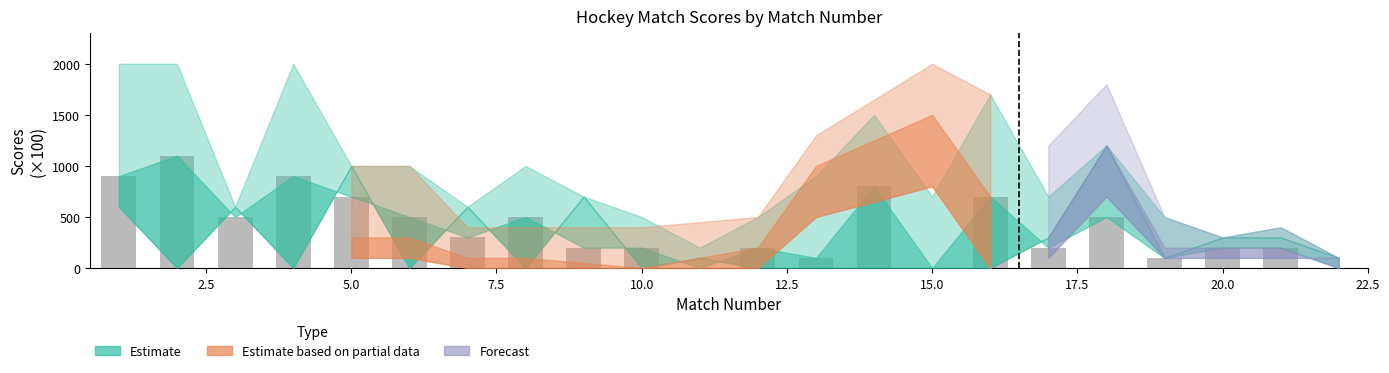

What is the greatest value displayed?

1100